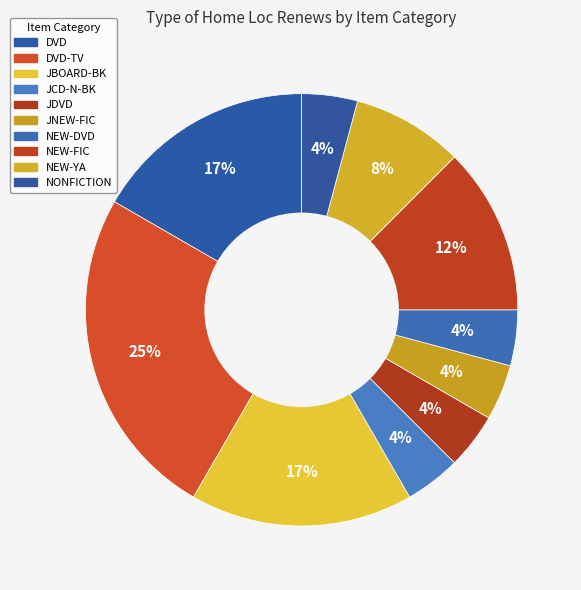

Combined, do NEW-DVD and JDVD account for over 50%?

No